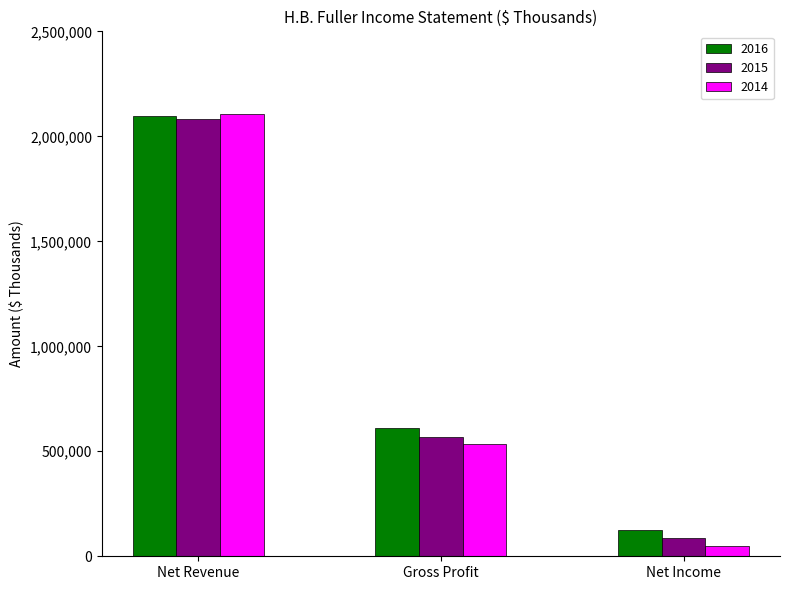

Is the value of 2015 at Net Revenue greater than the value of 2016 at Net Income?

Yes